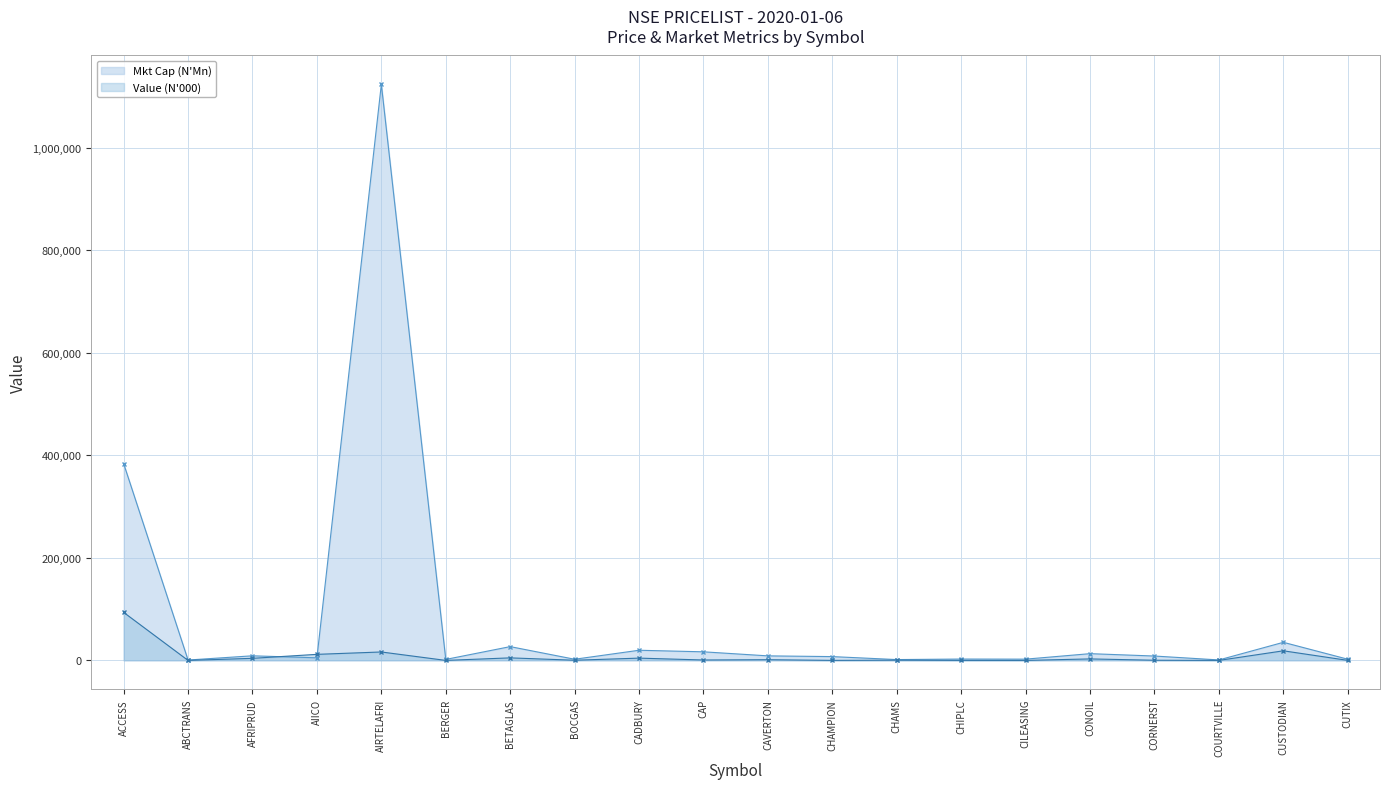

True or false: Value (N) and Mkt Cap (N'Mn) intersect in this chart.

True